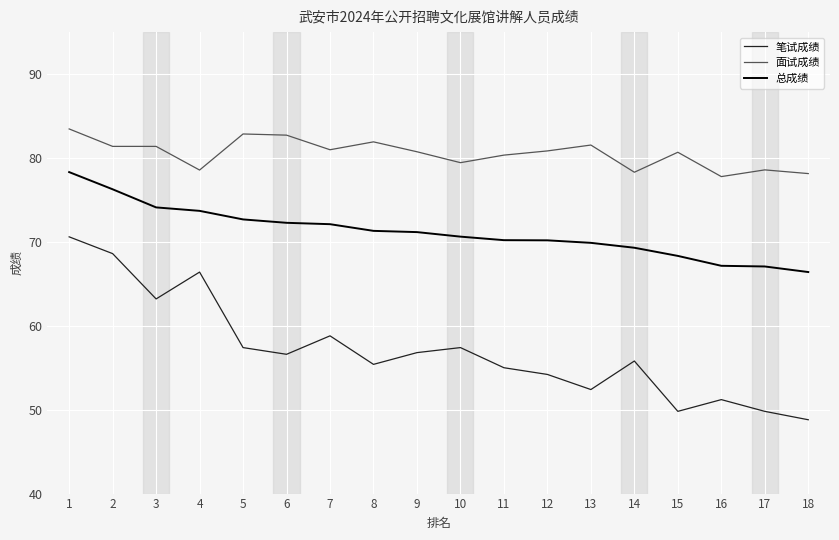

True or false: 总成绩 has a value of 78.3 at 1.

True